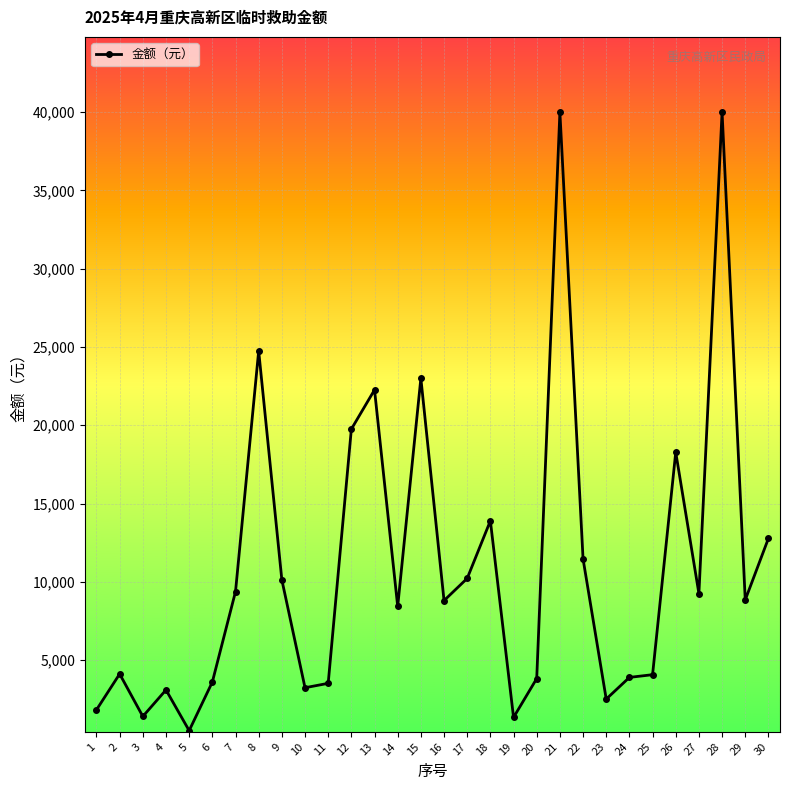

What is the greatest value displayed?

40000.0